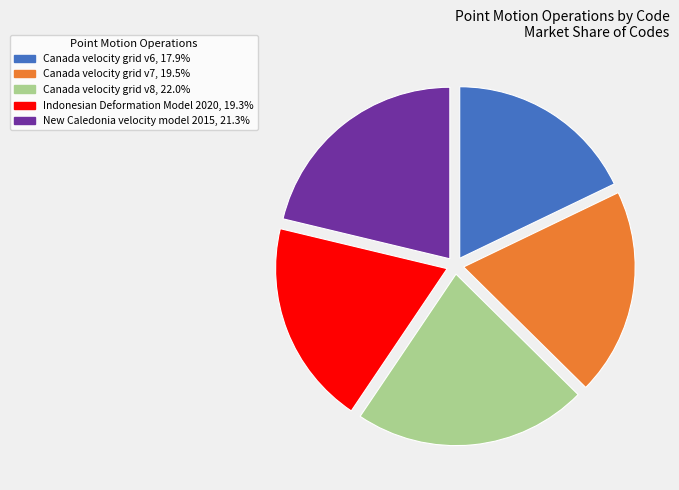

Count the number of slices in the pie.

5